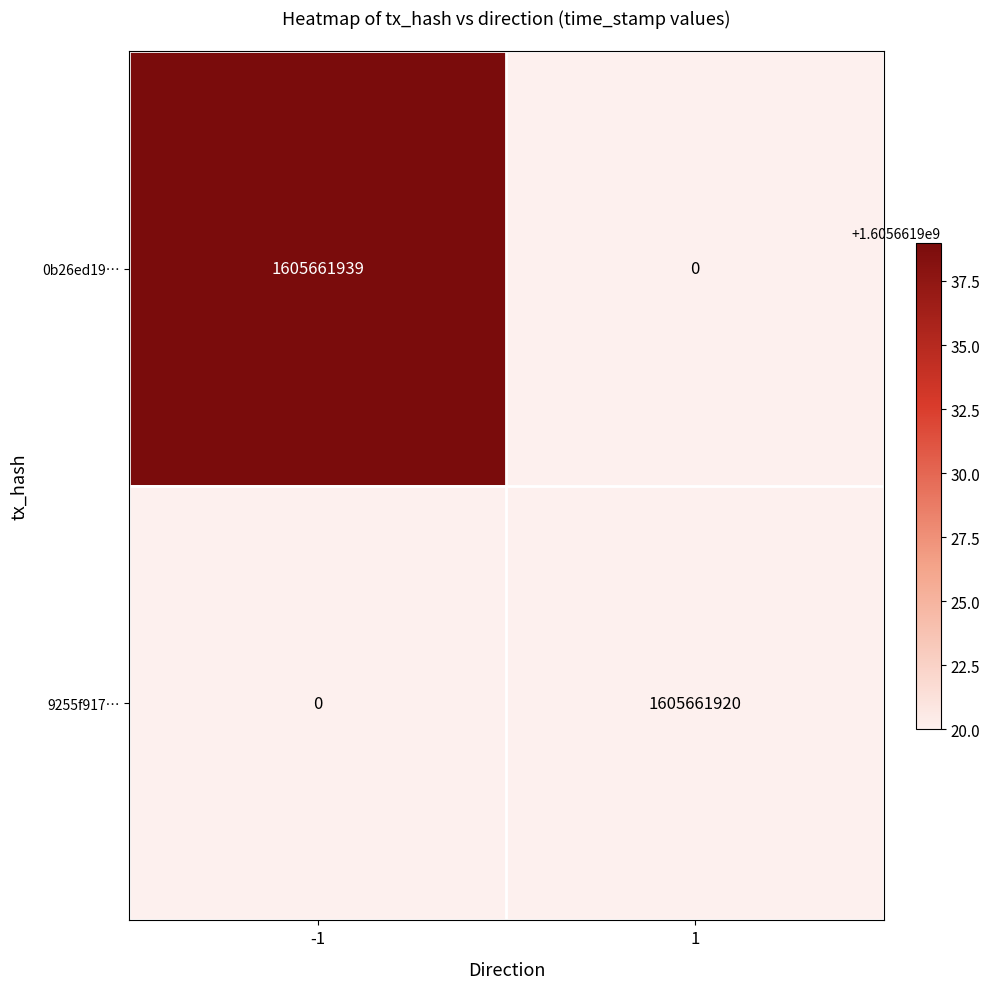

Which has a higher value, -1 or 1?

-1